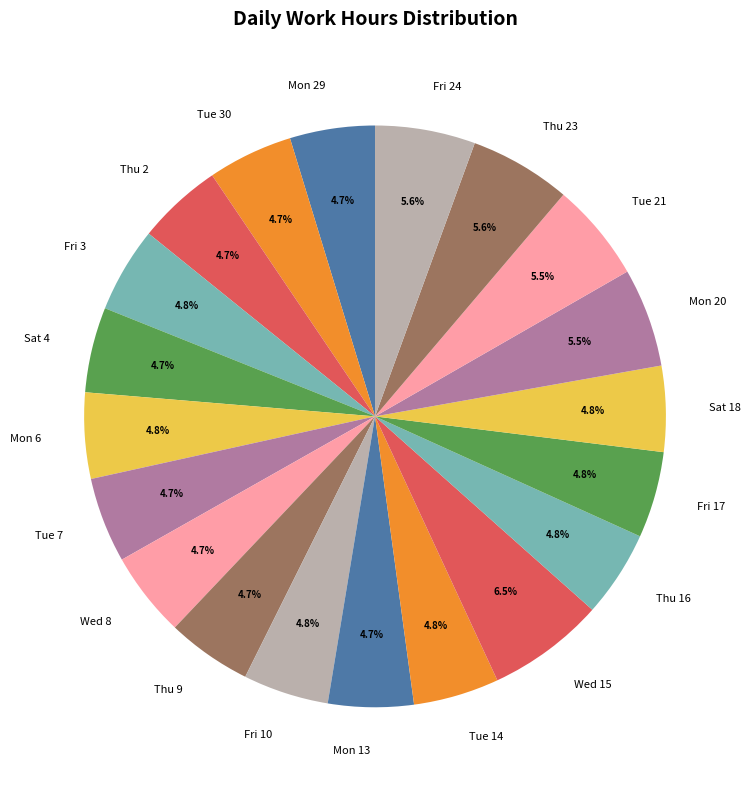

What percentage is NOT represented by Fri 3?

95.2%